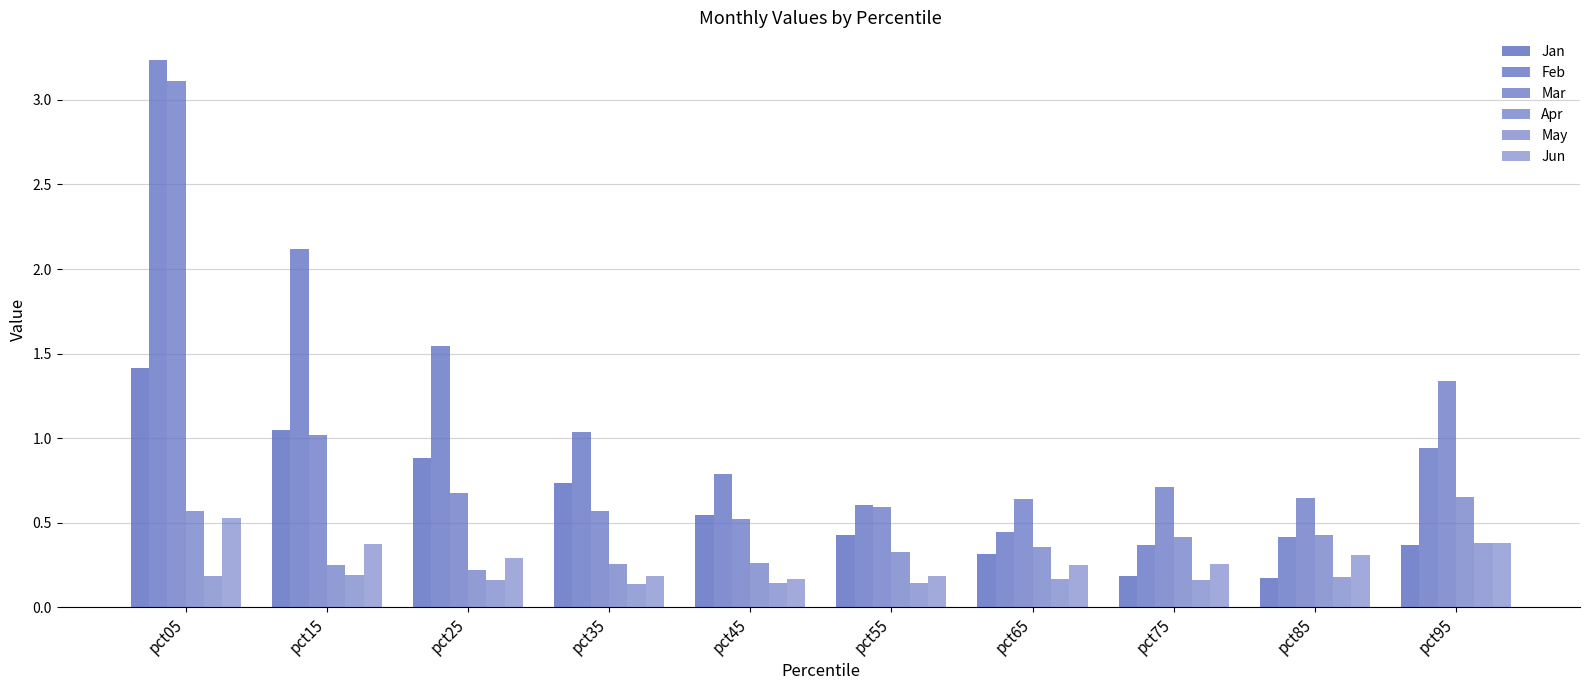

Which label corresponds to the largest value in the chart?

pct05